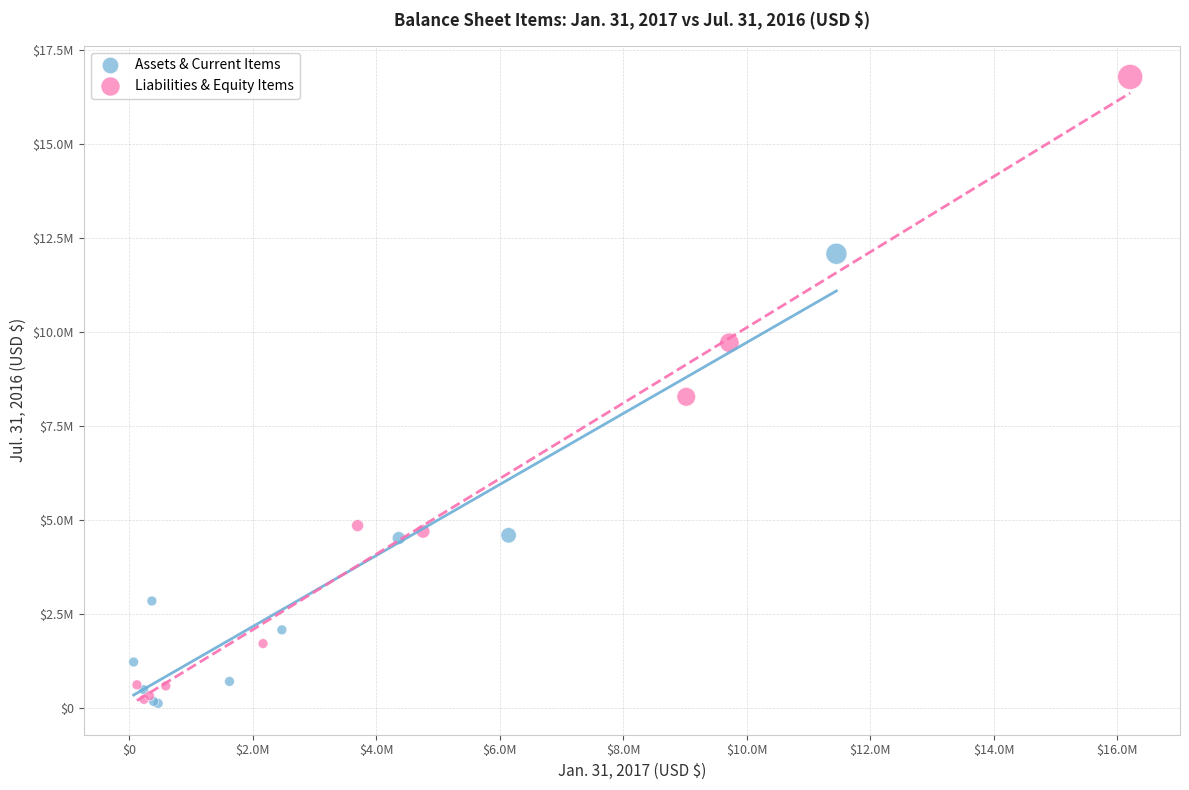

What are all the series names shown in the legend?

Assets & Current Items, Liabilities & Equity Items